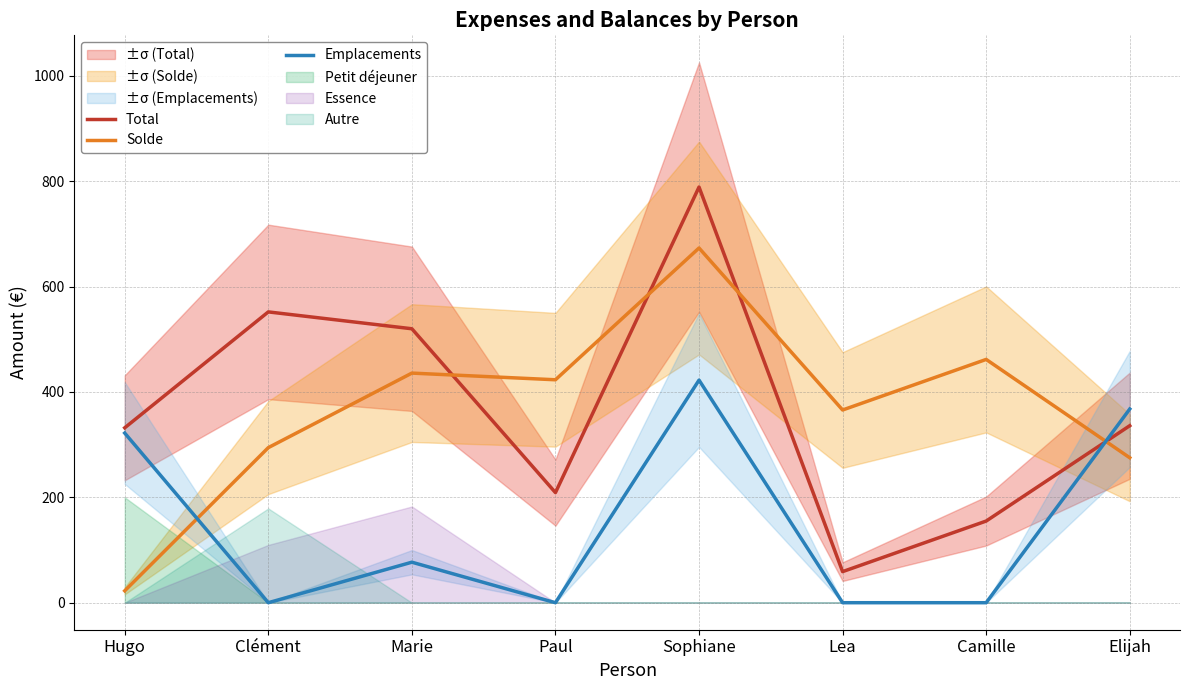

Which series ends up on top after the final intersection of Emplacements and Total?

Emplacements